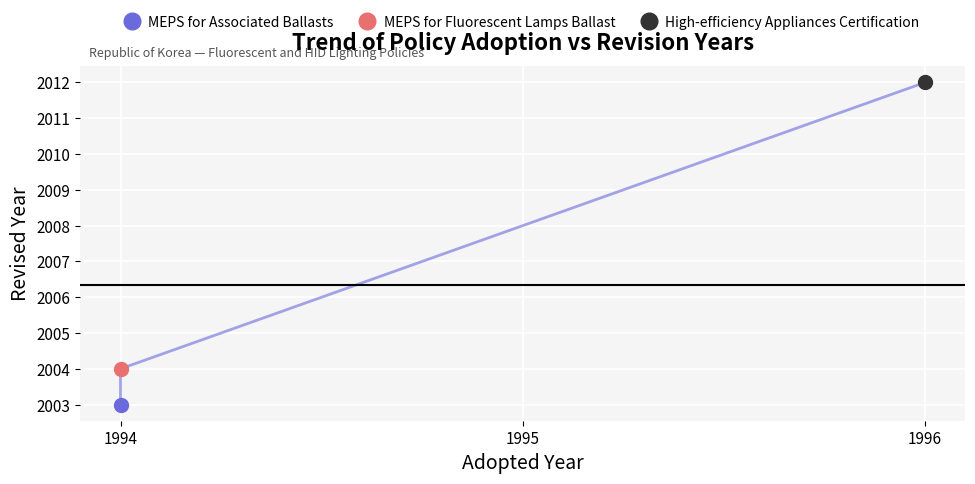

The chart shows a value of 2012 at 1996. True or false?

True